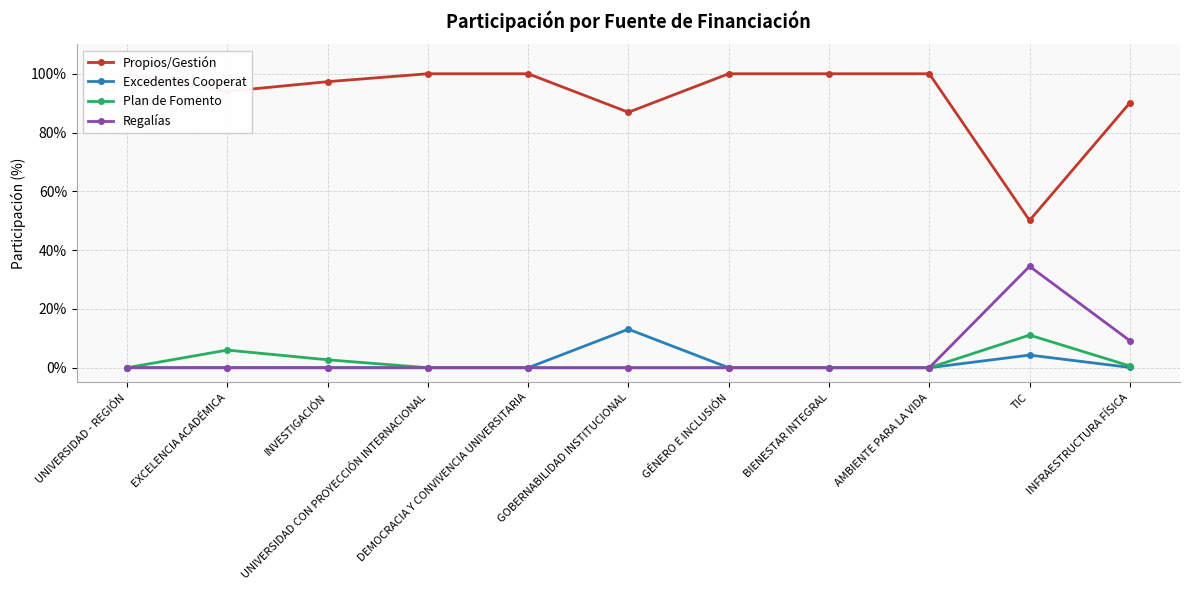

Which series has the largest range (max minus min)?

Propios/Gestión